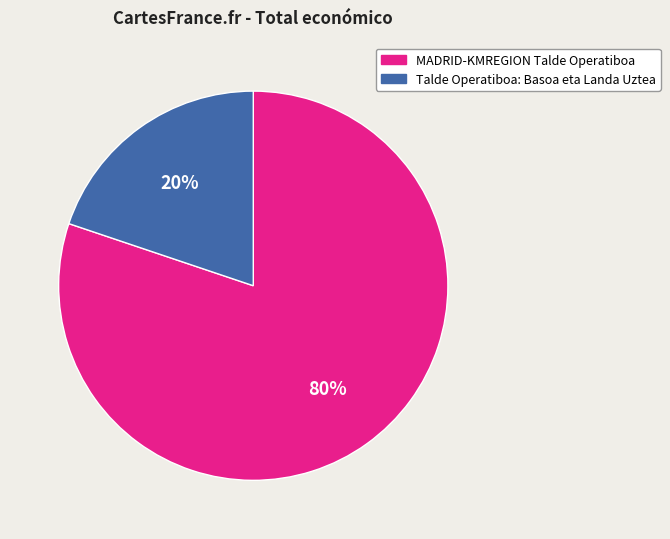

To the nearest percent, what is the combined percentage of MADRID-KMREGION Talde Operatiboa and Talde Operatiboa: Basoa eta Landa Uztea?

100%